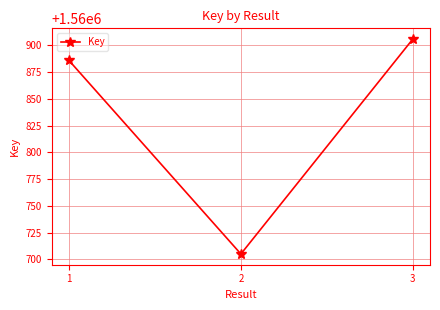

The chart shows a value of 1560705 at 2. True or false?

True